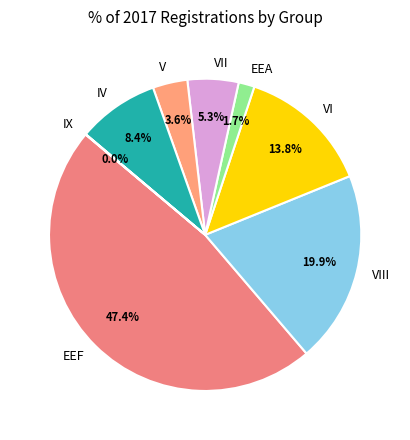

What is the largest slice in the pie chart?

EEF